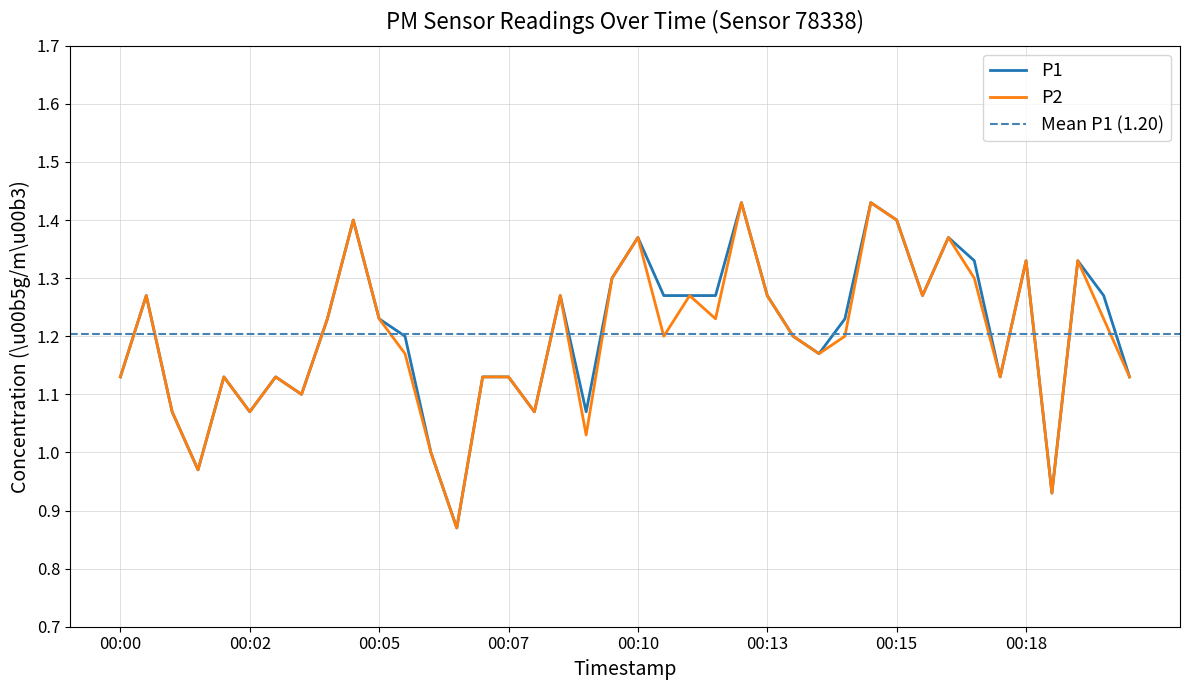

What is the average value of the P1 series?

1.2